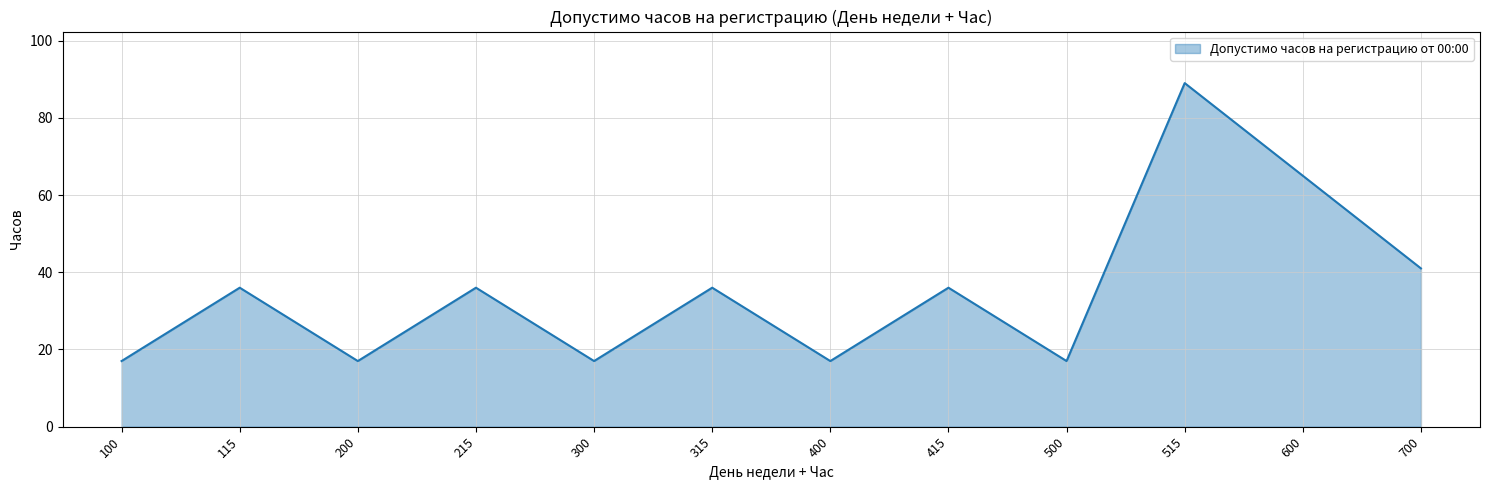

The value at 100 is 17. True or false?

True